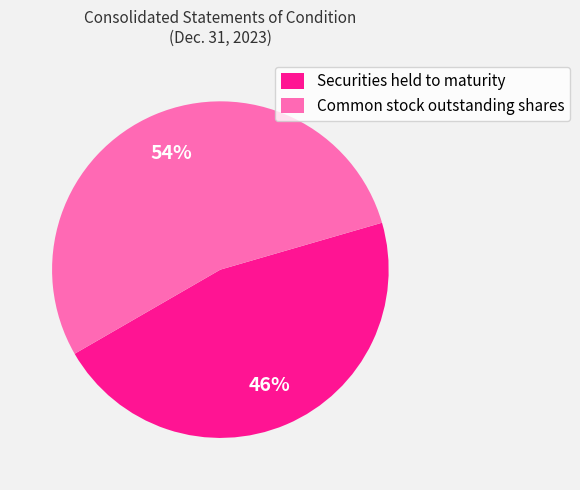

To the nearest percent, what is the difference between the Common stock outstanding shares and Securities held to maturity slice percentages?

8%